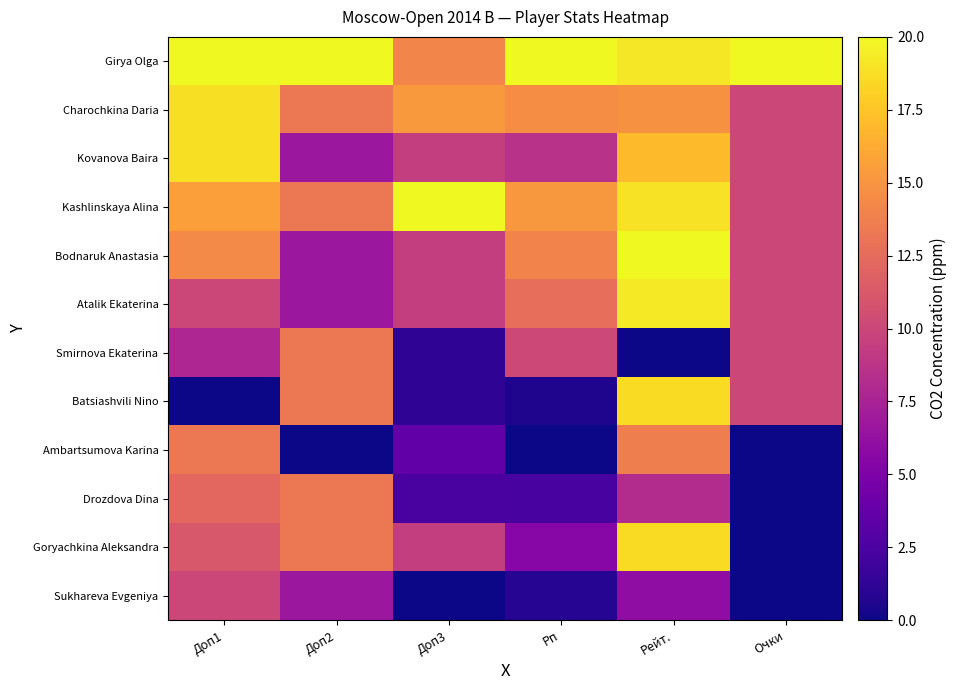

Which series has the largest total across all categories?

Girya Olga